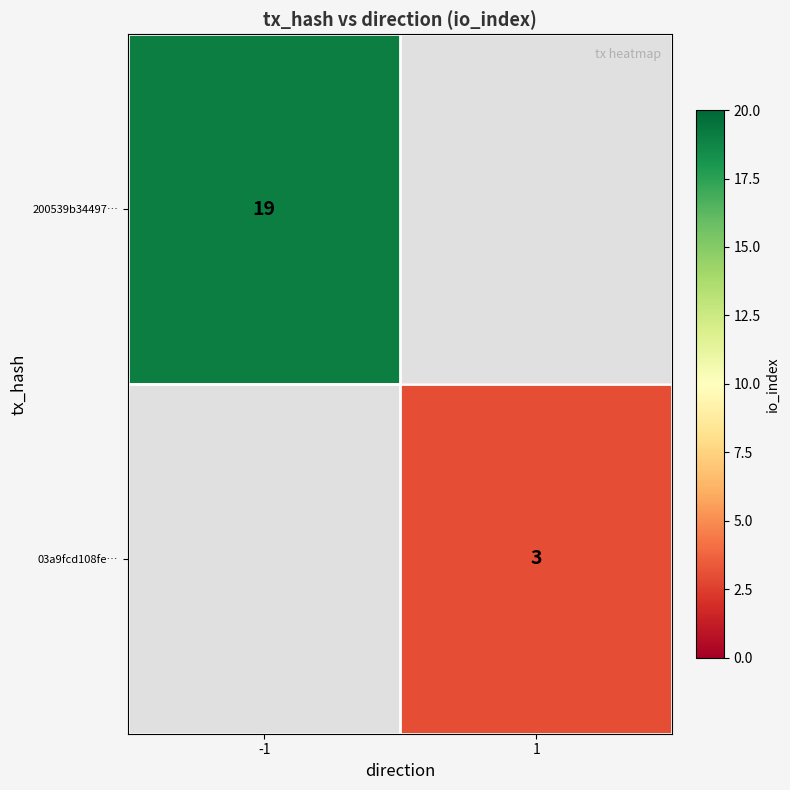

The 200539b34497… series shows 13 at -1. True or false?

False